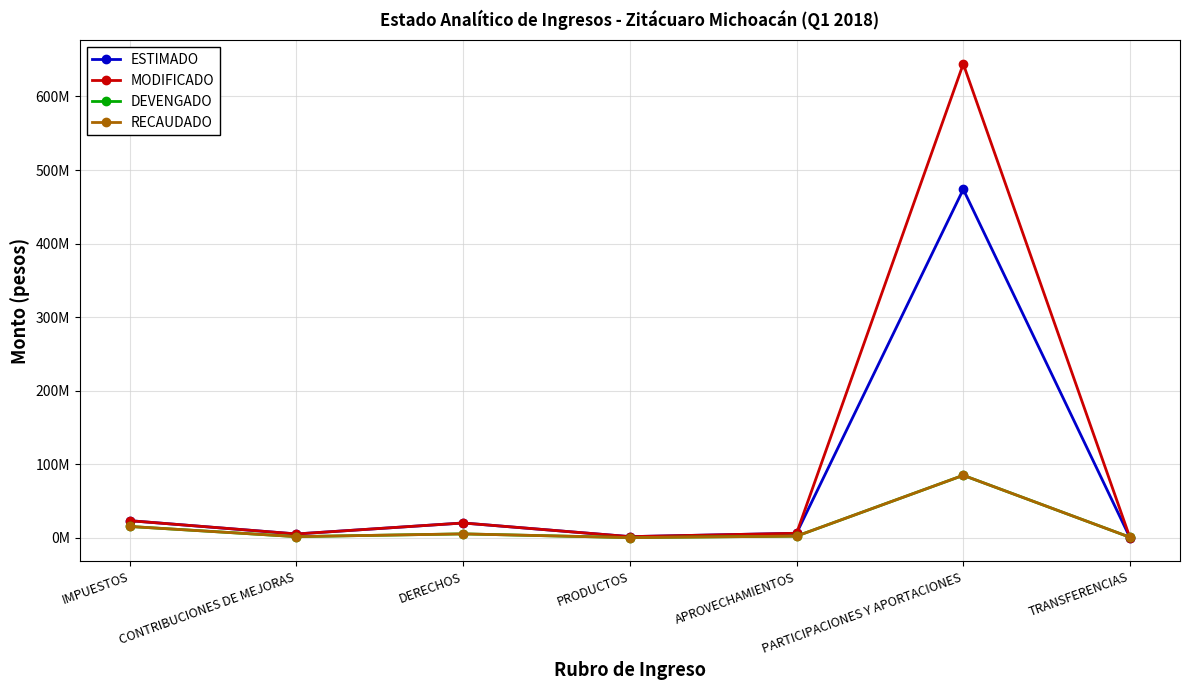

Is this an area chart (filled region under the line)?

No